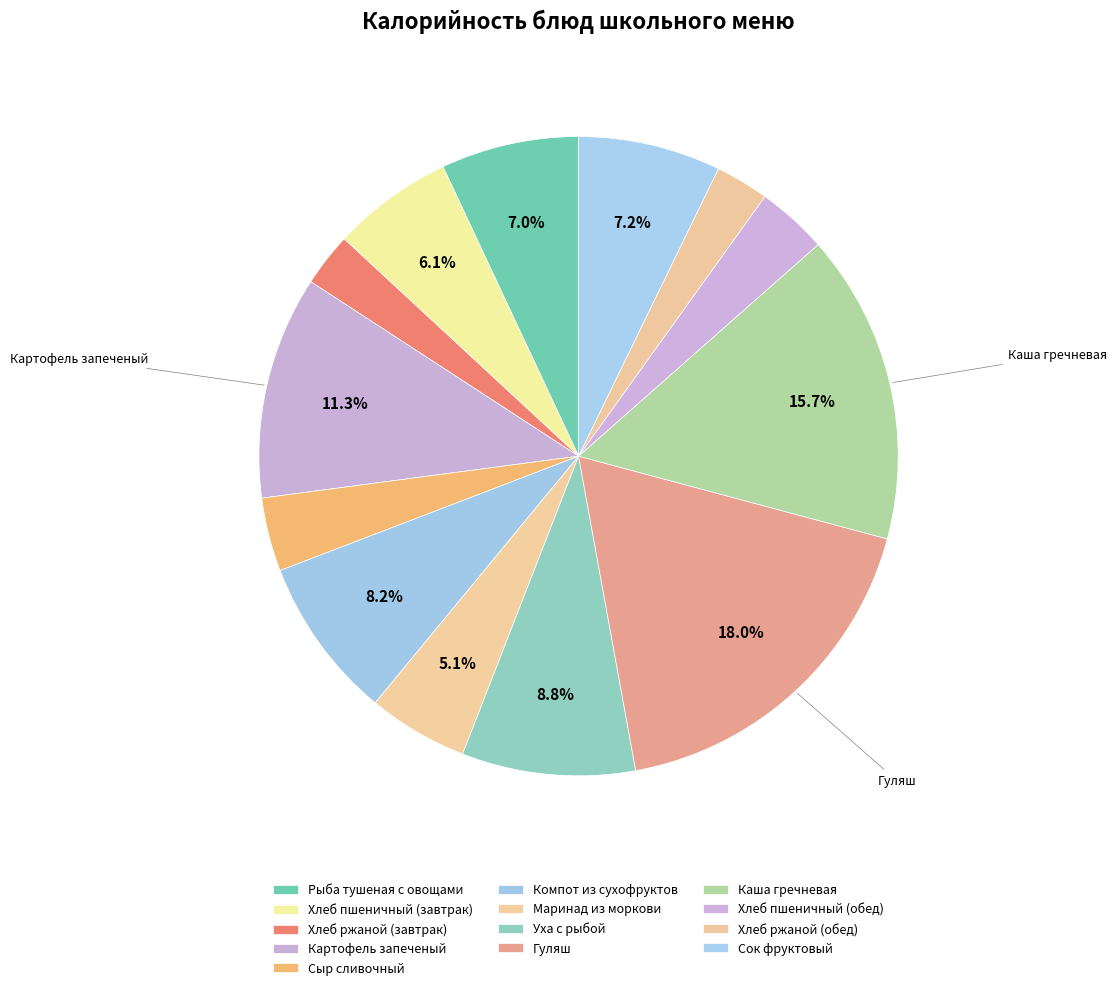

What is the largest slice in the pie chart?

Гуляш